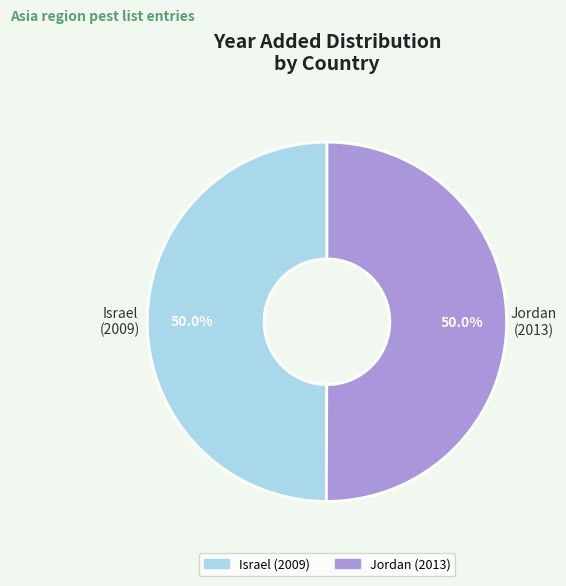

Count the number of slices in the pie.

2